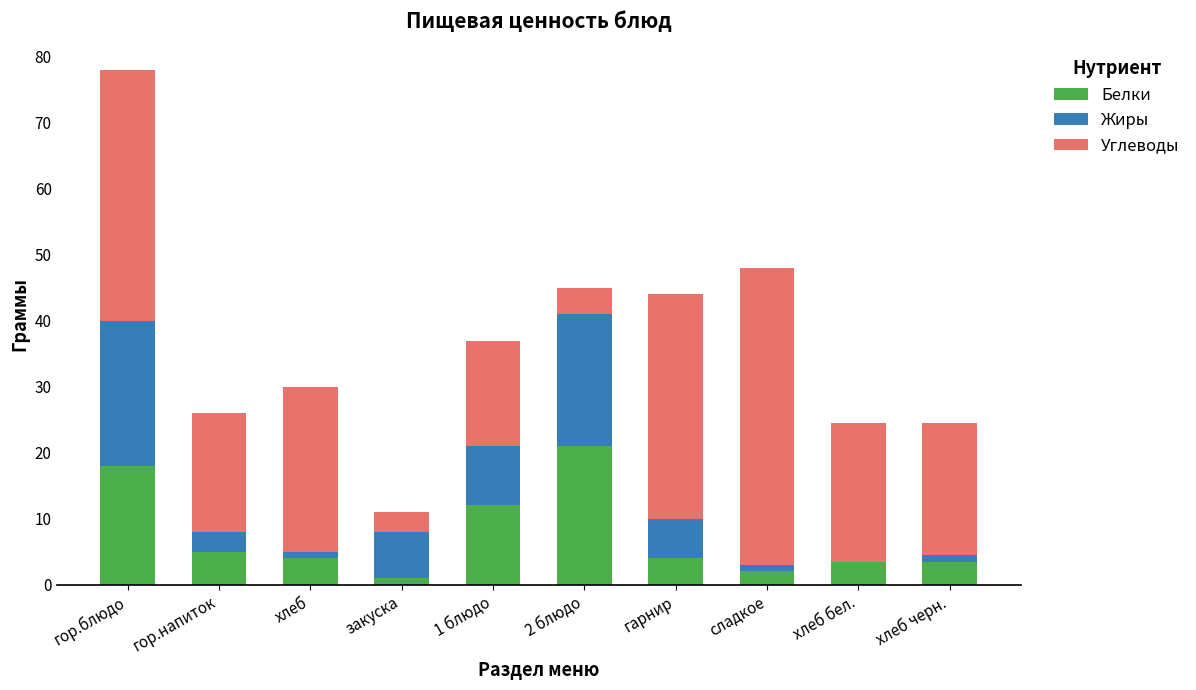

At which category is the sum across all series the highest?

гор.блюдо